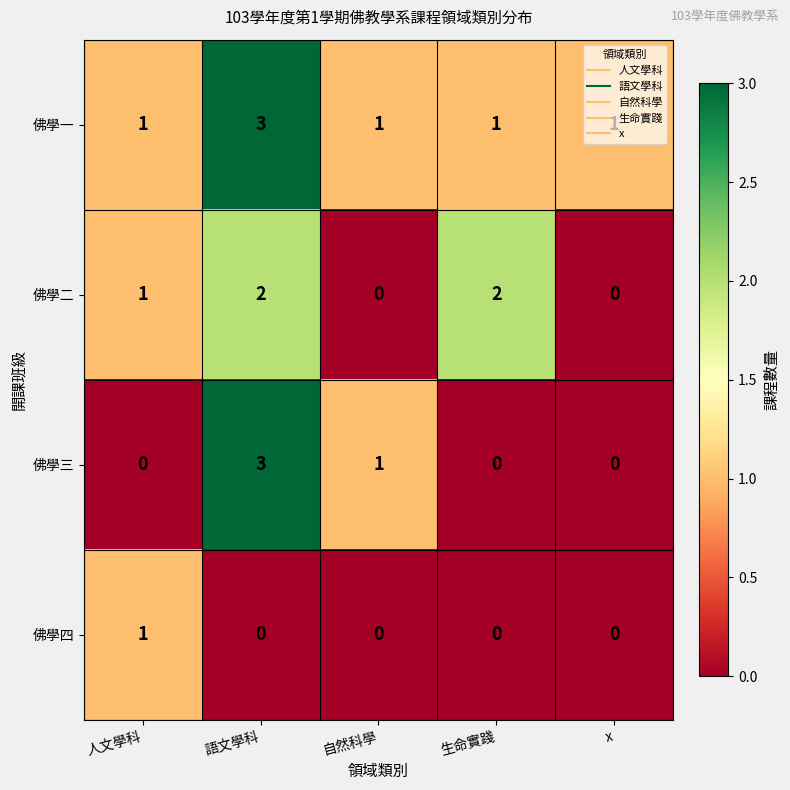

Rank the series by their average value, from lowest to highest.

佛學四, 佛學三, 佛學二, 佛學一